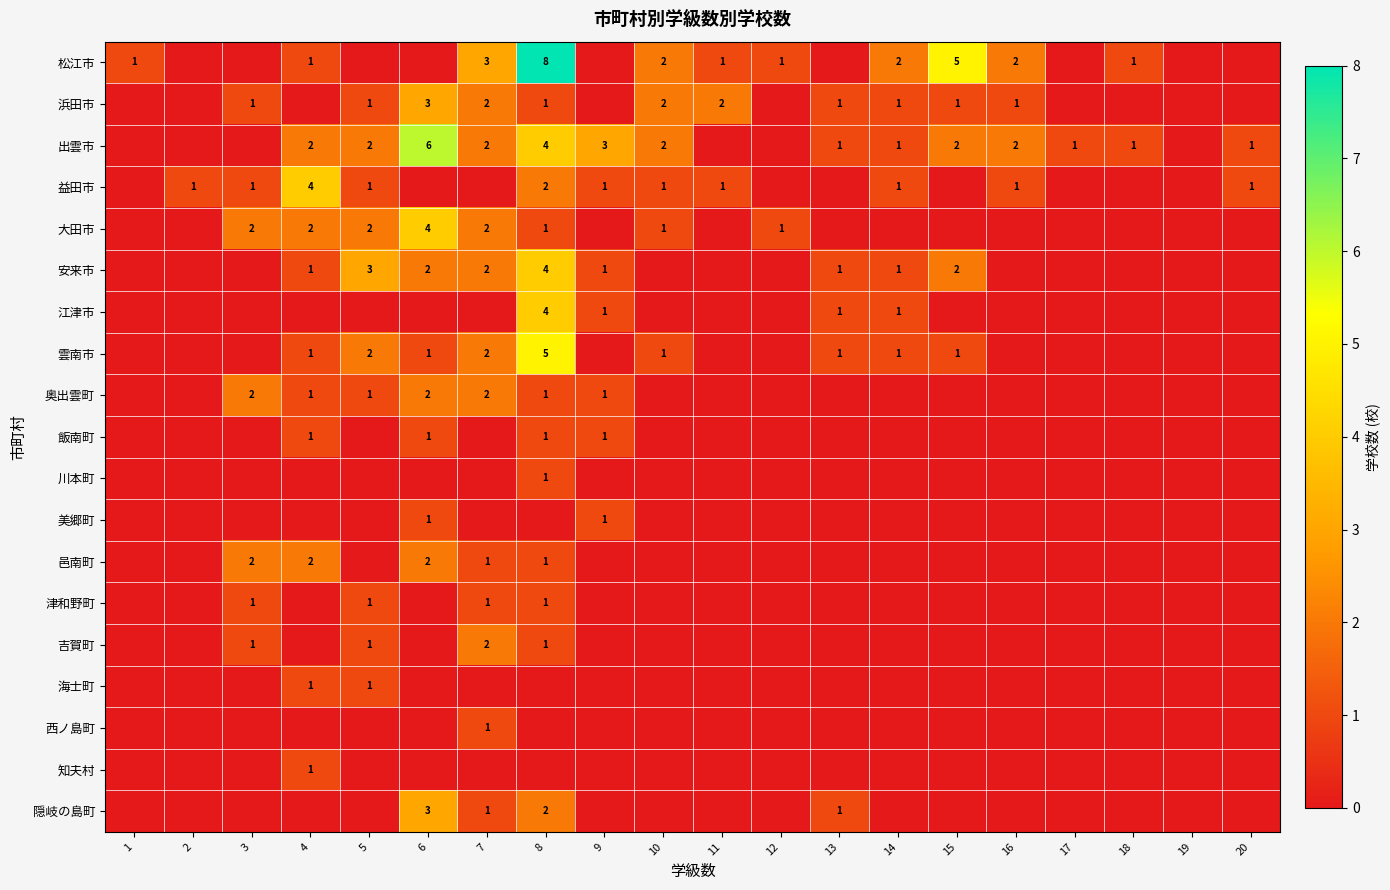

True or false: 川本町 has a value of 0 at 9.

True